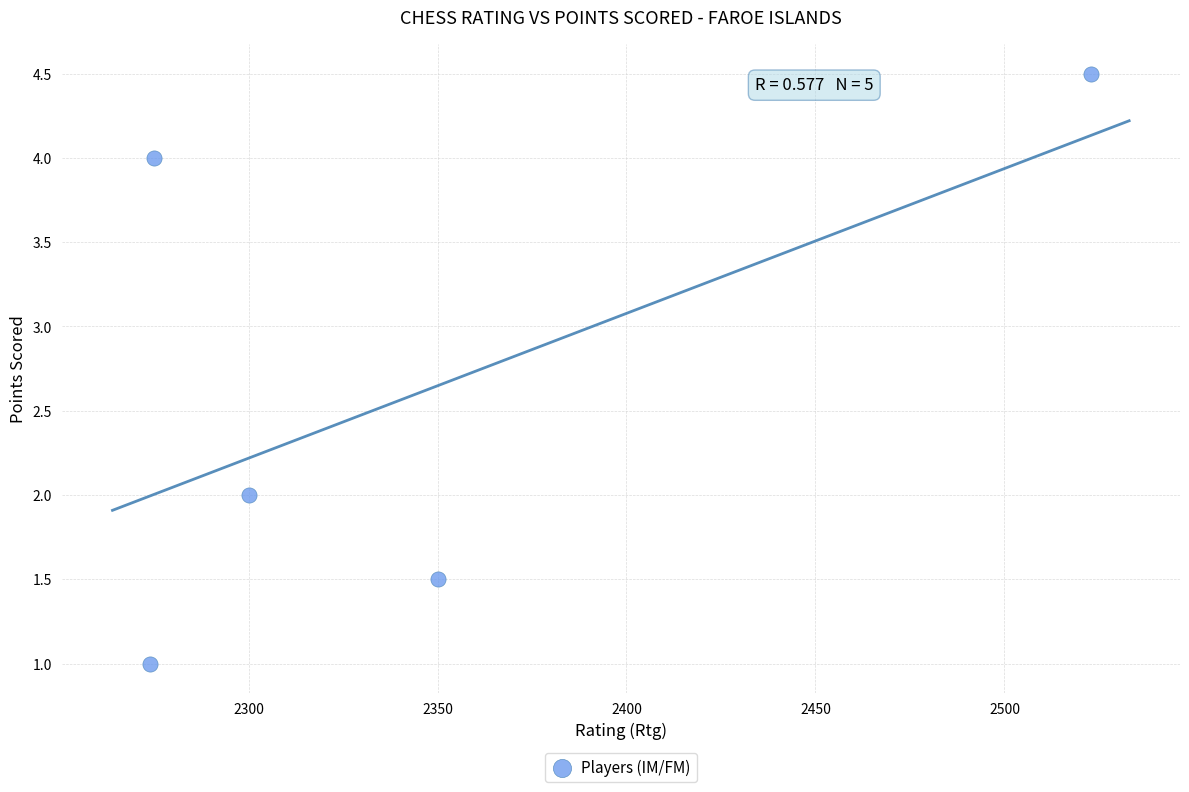

What is the range of X values (max minus min)?

249.0